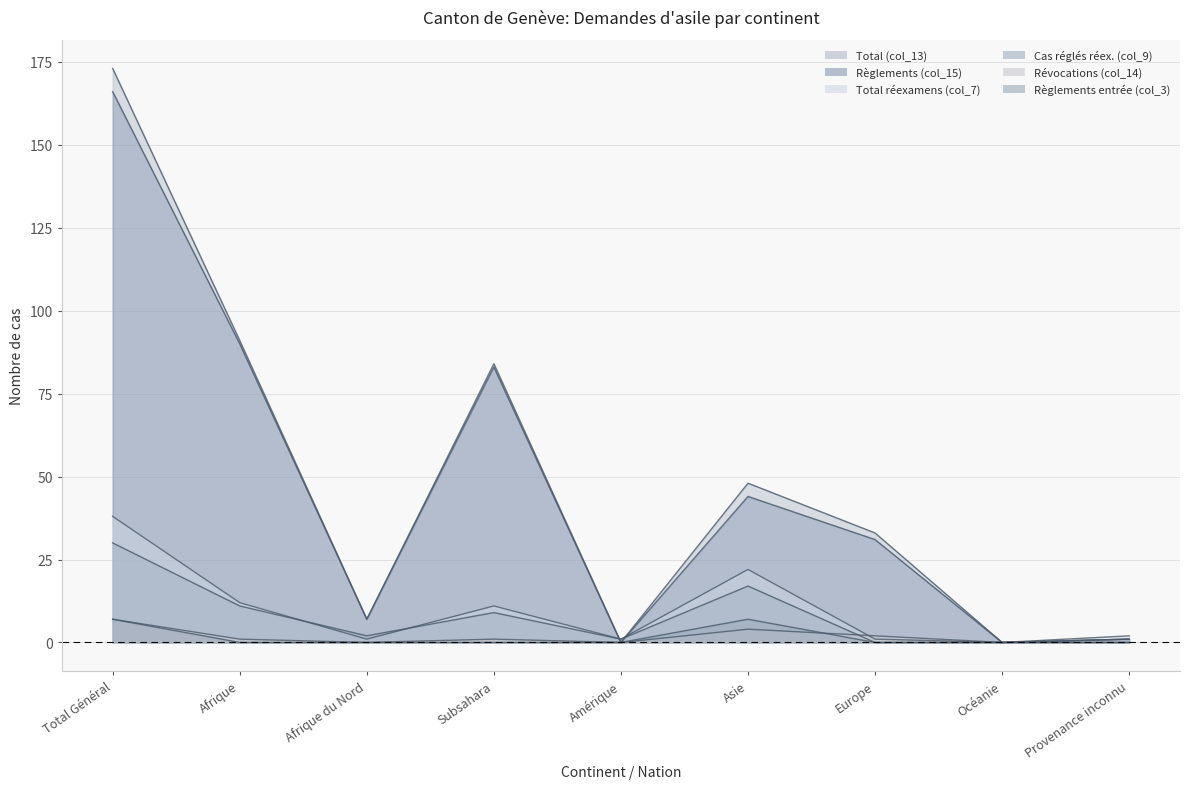

At Europe, list the series in order from largest to smallest.

Total (col_13), Règlements (col_15), Révocations (col_14), Total réexamens (col_7), Cas réglés réex. (col_9), Règlements entrée (col_3)